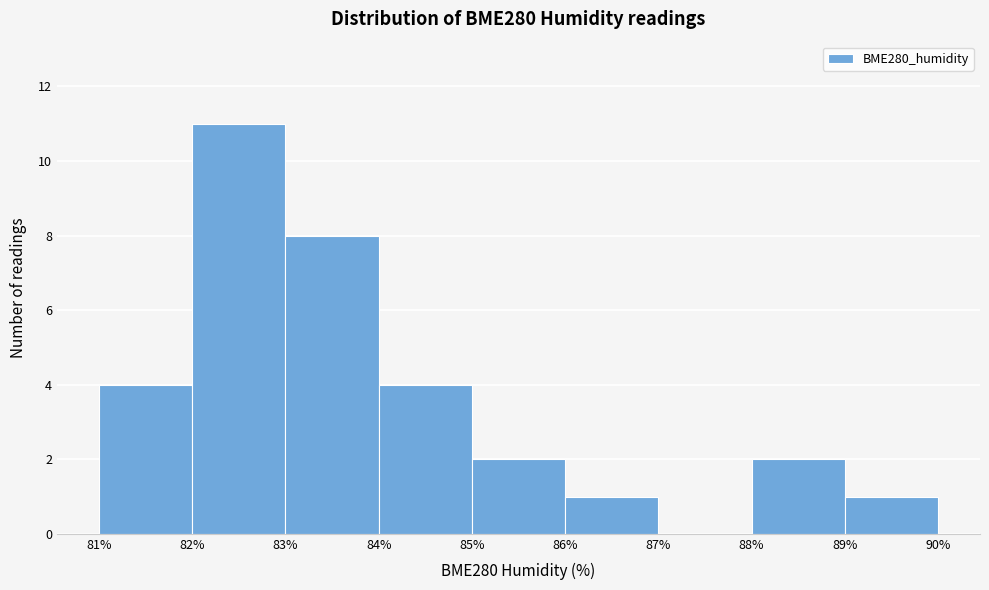

Reading left to right, list every bar in this chart as the range it spans on the x-axis followed by its height. The values are not printed on the chart, so give them approximately, as read against the axis.

81% to 82%: 4
82% to 83%: 11
83% to 84%: 8
84% to 85%: 4
85% to 86%: 2
86% to 87%: 1
87% to 88%: 0
88% to 89%: 2
89% to 90%: 1